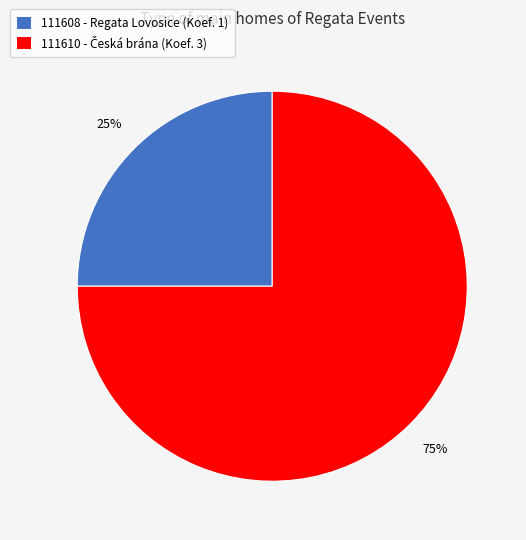

What percentage is the 111608 - Regata Lovosice (Koef. 1) slice, to the nearest percent?

25%